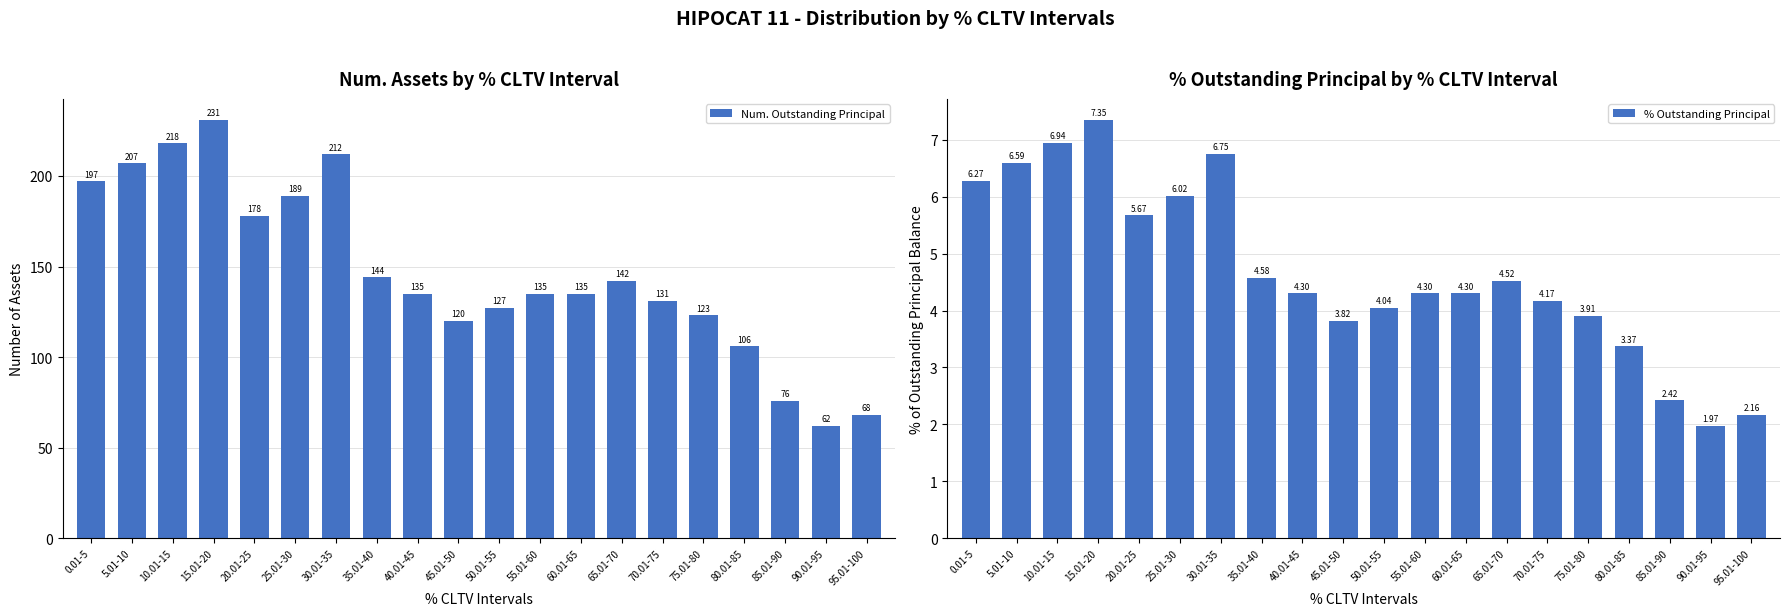

The value of % Outstanding Principal at 20.01-25 is 2.3. True or false?

False